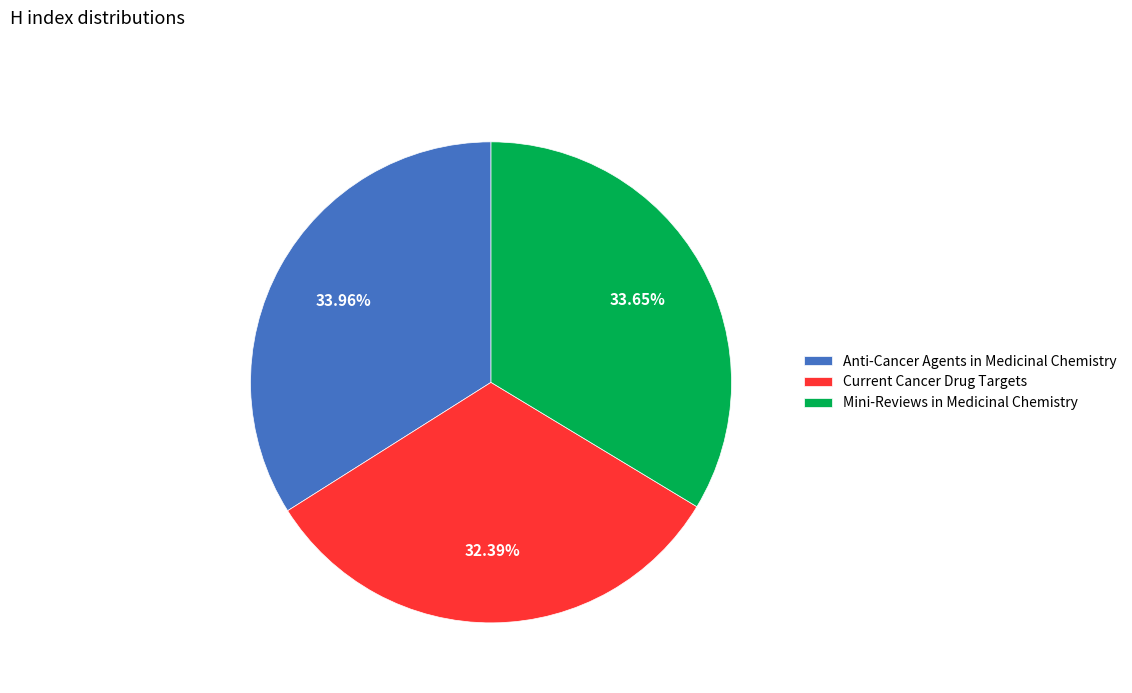

To the nearest percent, what is the difference between the largest and smallest slice percentages?

2%